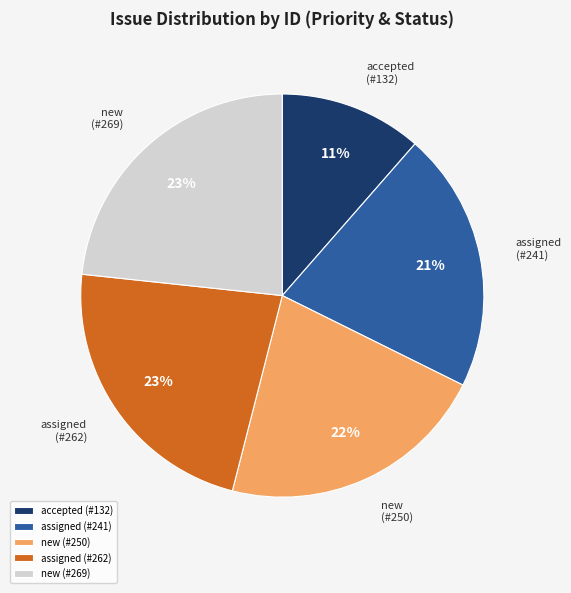

True or false: assigned (#241) accounts for 21% of the total.

True